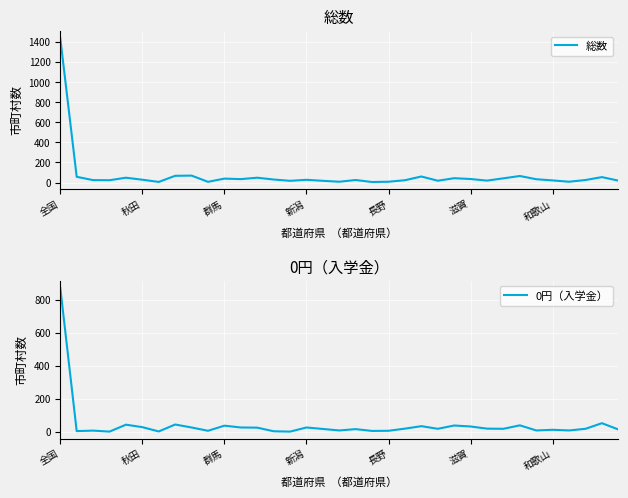

Reading right to left, transcribe all the data shown in this chart.

総数: 19	54	25	8	21	33	65	42	19	35	43	18	60	23	8	5	25	8	17	27	17	30	48	34	39	7	69	67	6	28	48	23	24	57	1439
0円（入学金）: 14	52	18	8	12	8	39	18	19	32	38	18	34	19	6	5	16	8	17	26	1	3	25	26	37	6	26	44	2	28	43	1	7	4	873